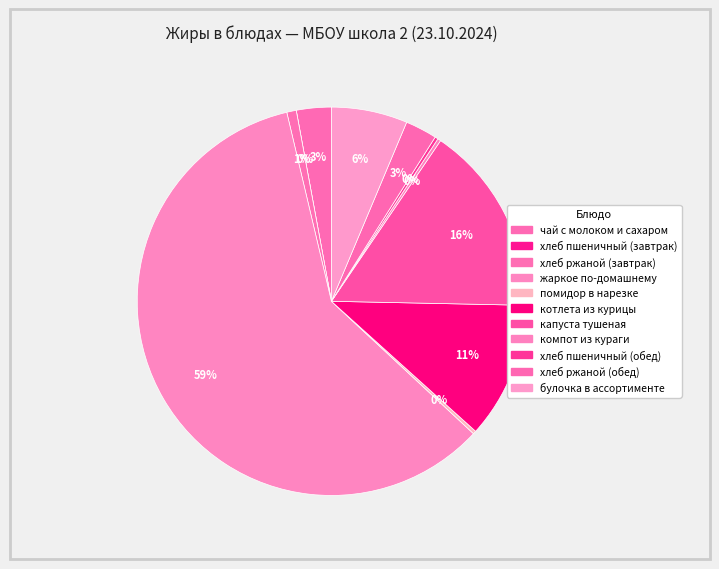

What is the change in value from чай с молоком и сахаром to хлеб пшеничный (обед)?

-1.0